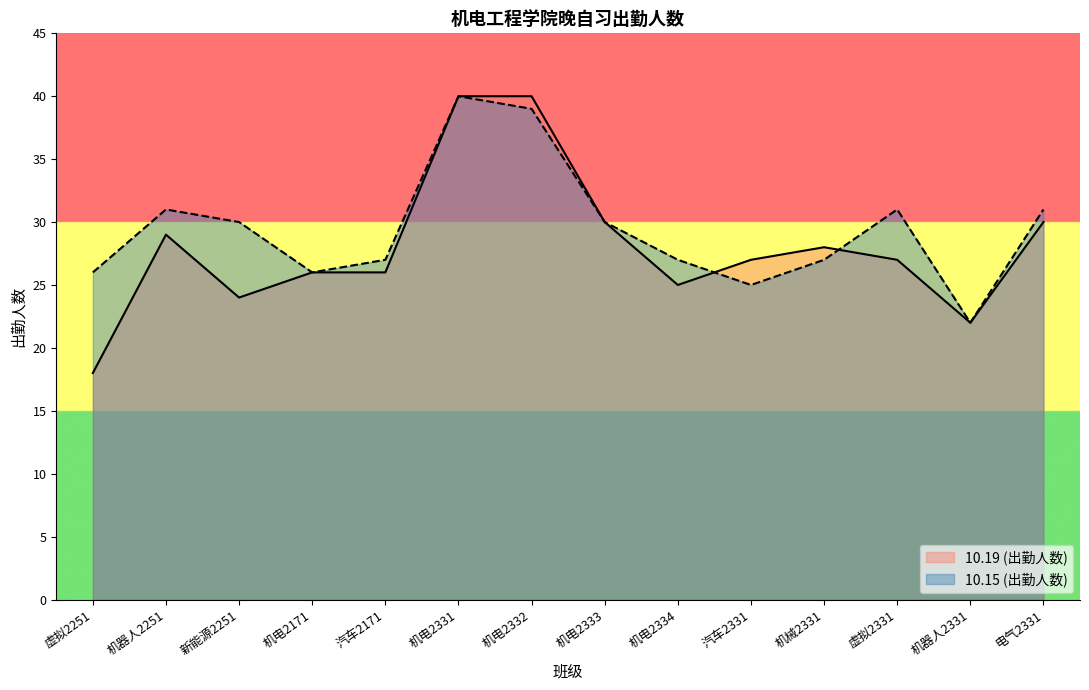

Which category has the highest value in the 10.15 (出勤人数) series?

机电2331